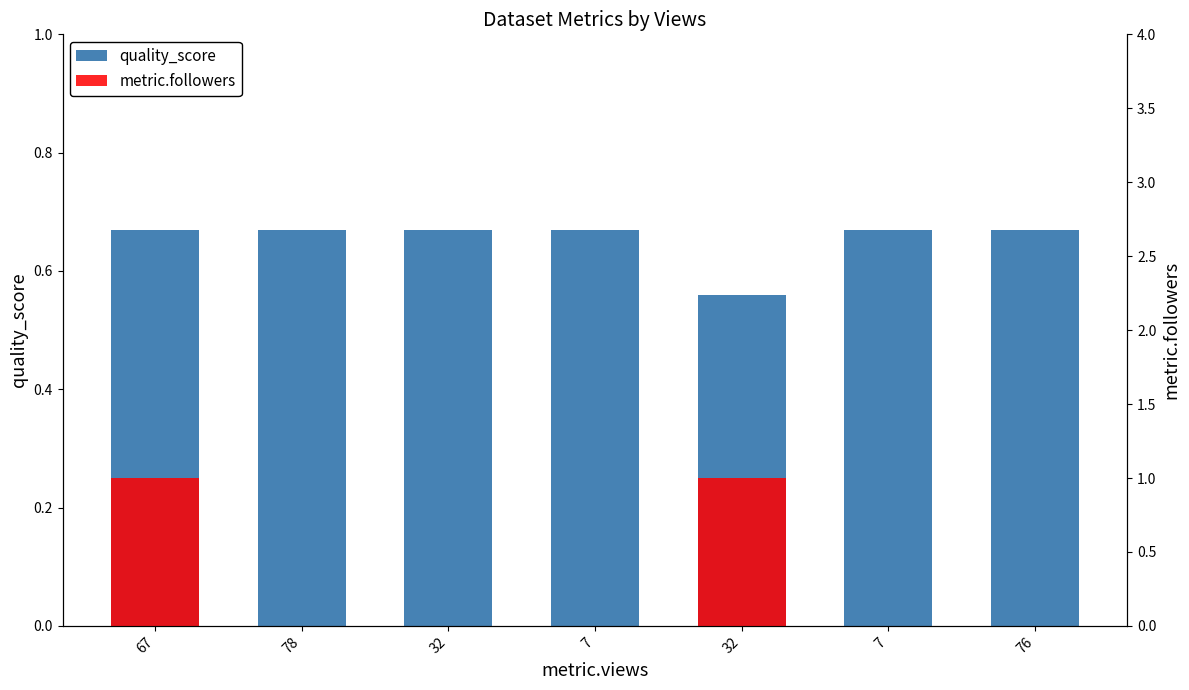

How many bars are there in each group?

2